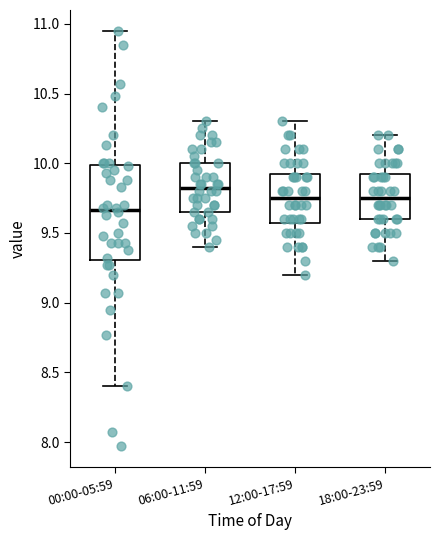

Which box is the tallest, from its lower edge to its upper edge?

00:00-05:59